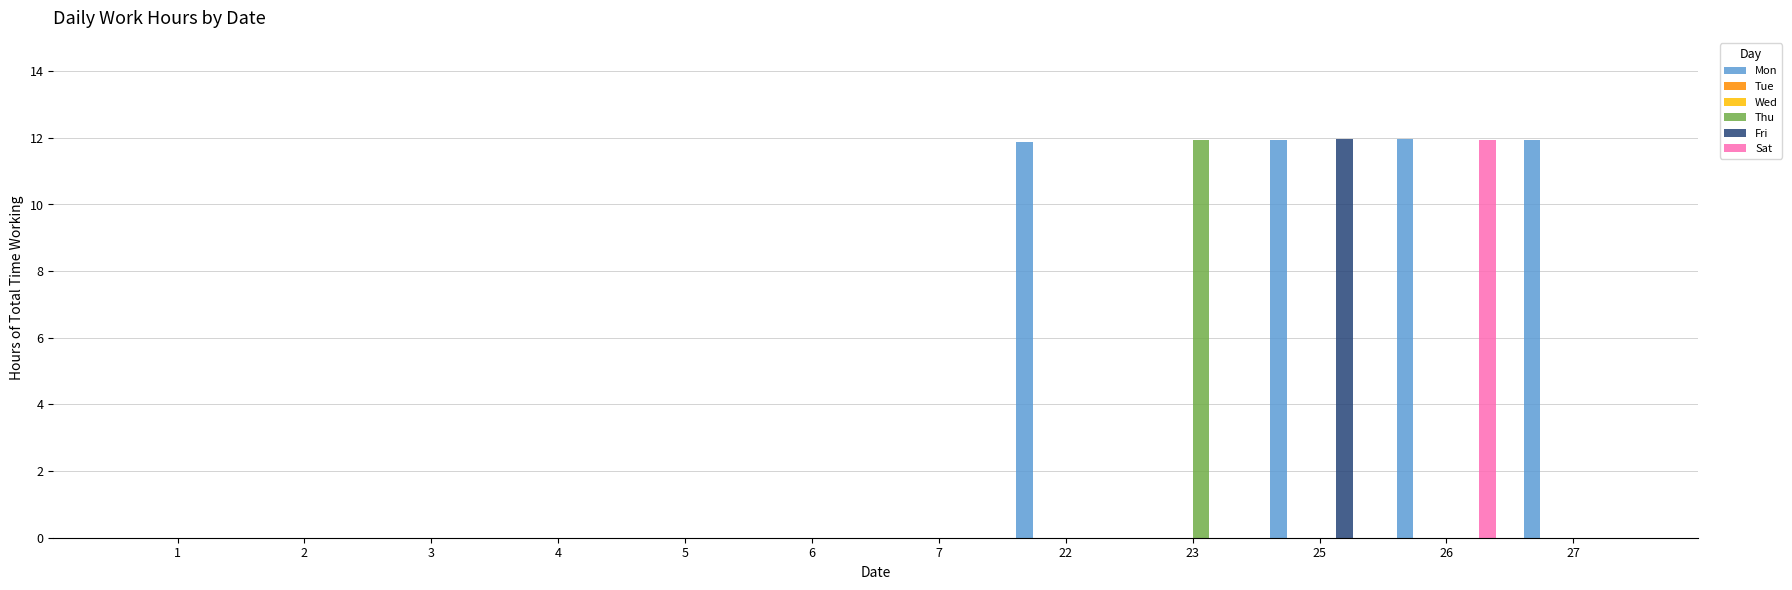

Which category has the lowest value across all series?

1